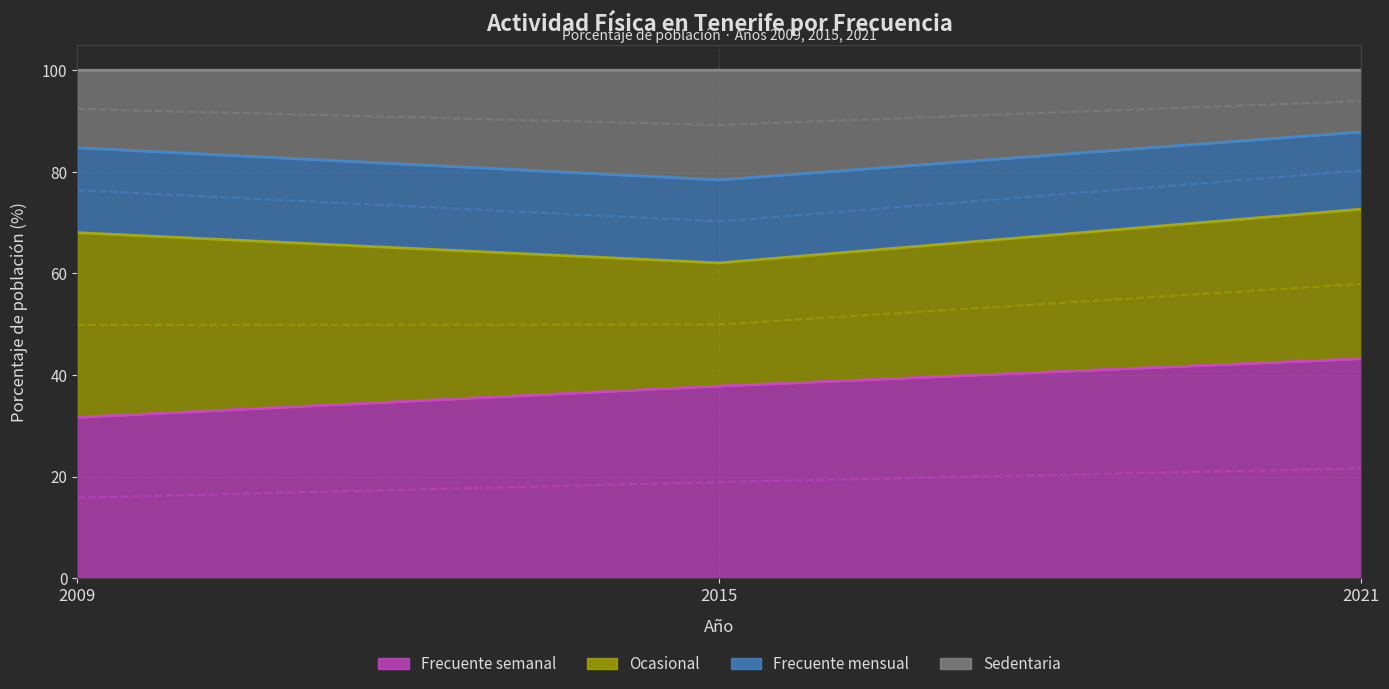

The SEDENTARIA series shows 117.1 at 2021. True or false?

False